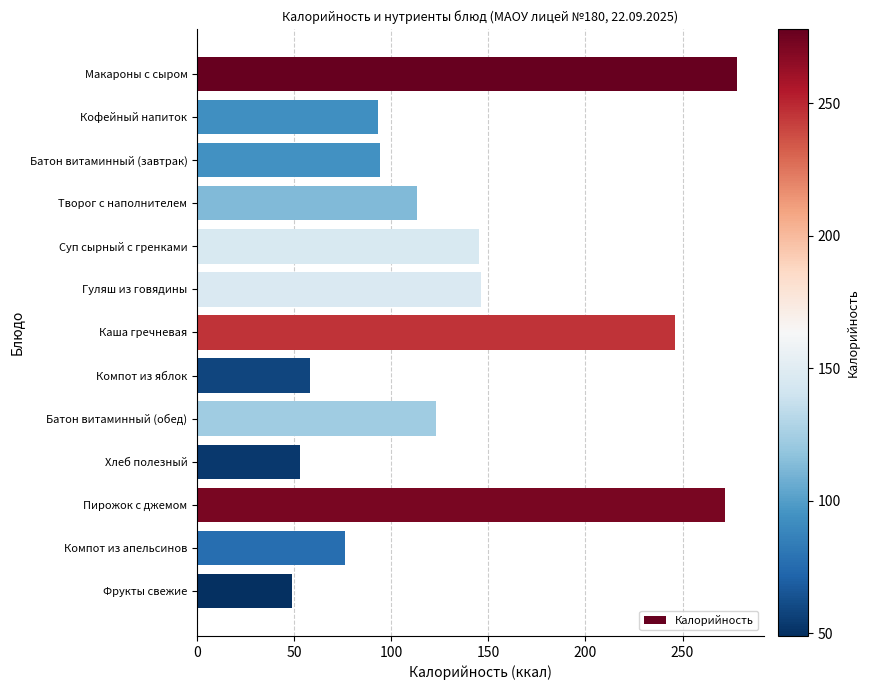

The chart shows a value of 24 at Фрукты свежие. True or false?

False